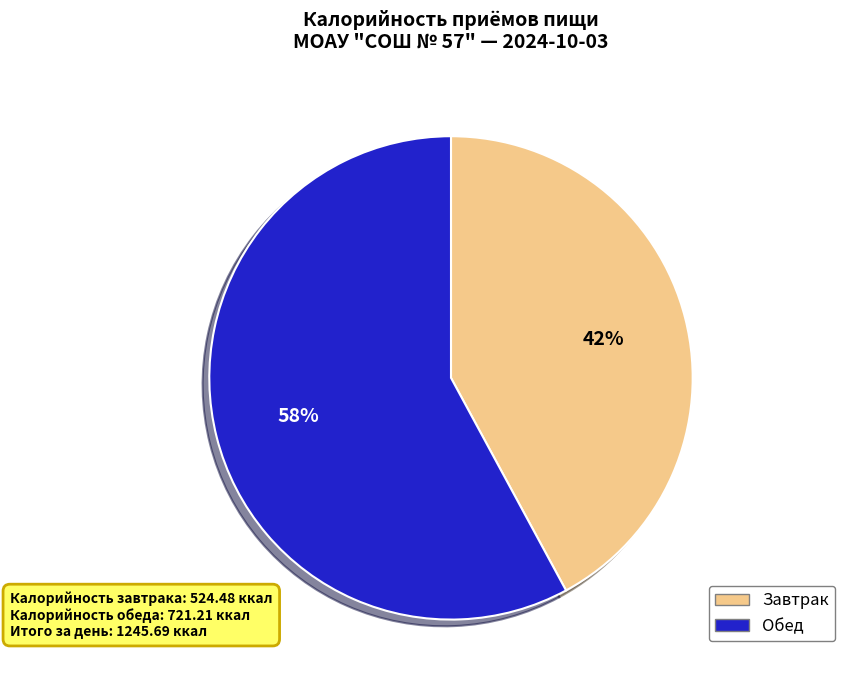

Which slice is the largest?

Обед